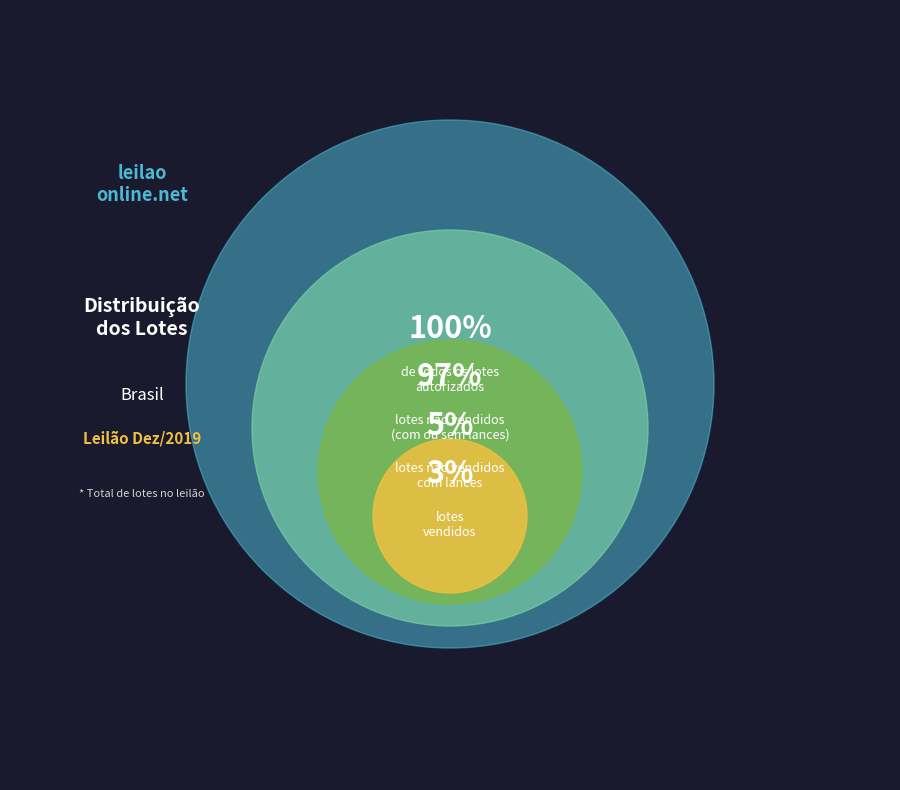

Does any single category account for the majority?

Yes